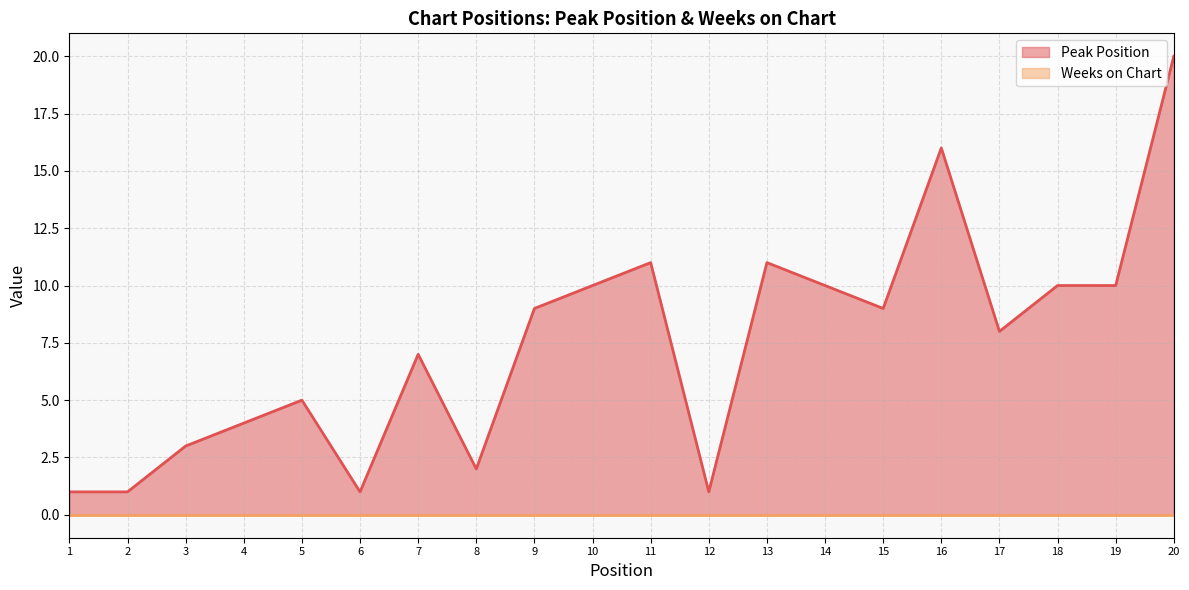

Count the number of values greater than 9.

8